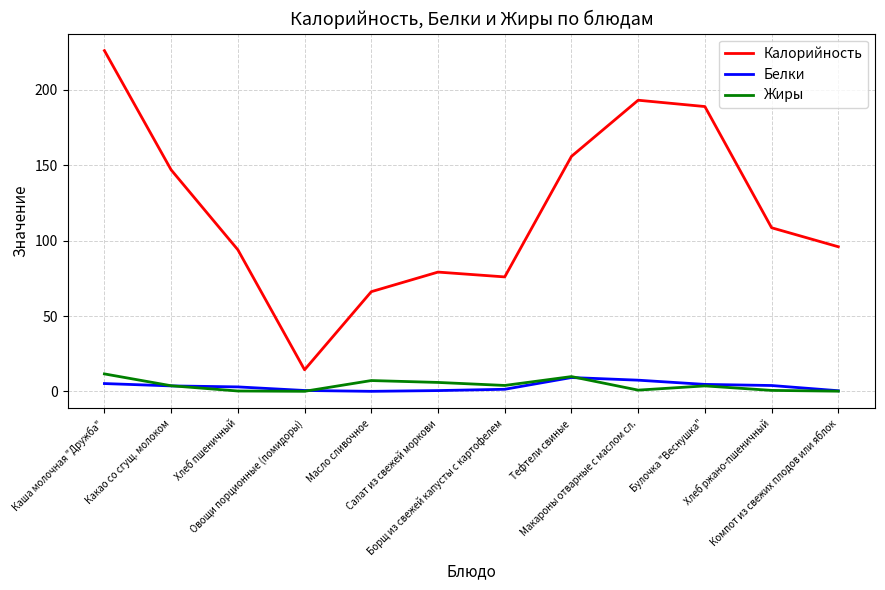

Which series has the largest total across all categories?

Калорийность